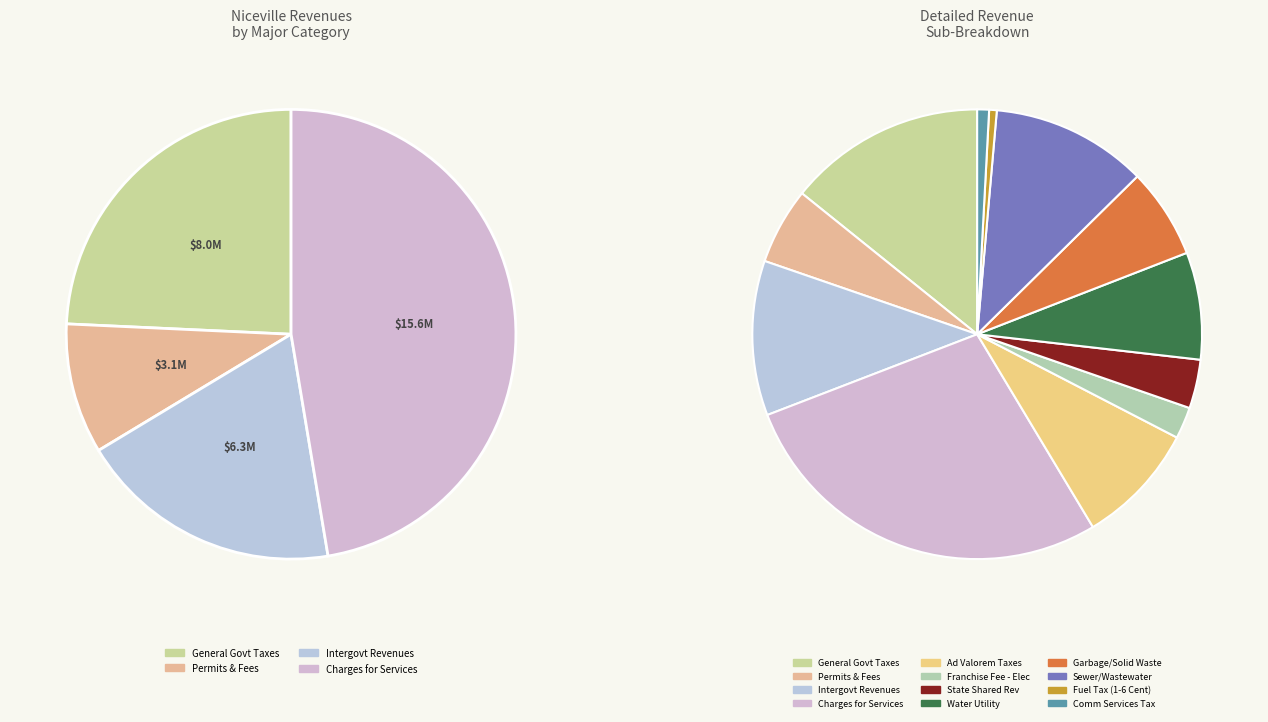

Does any single category account for the majority?

No